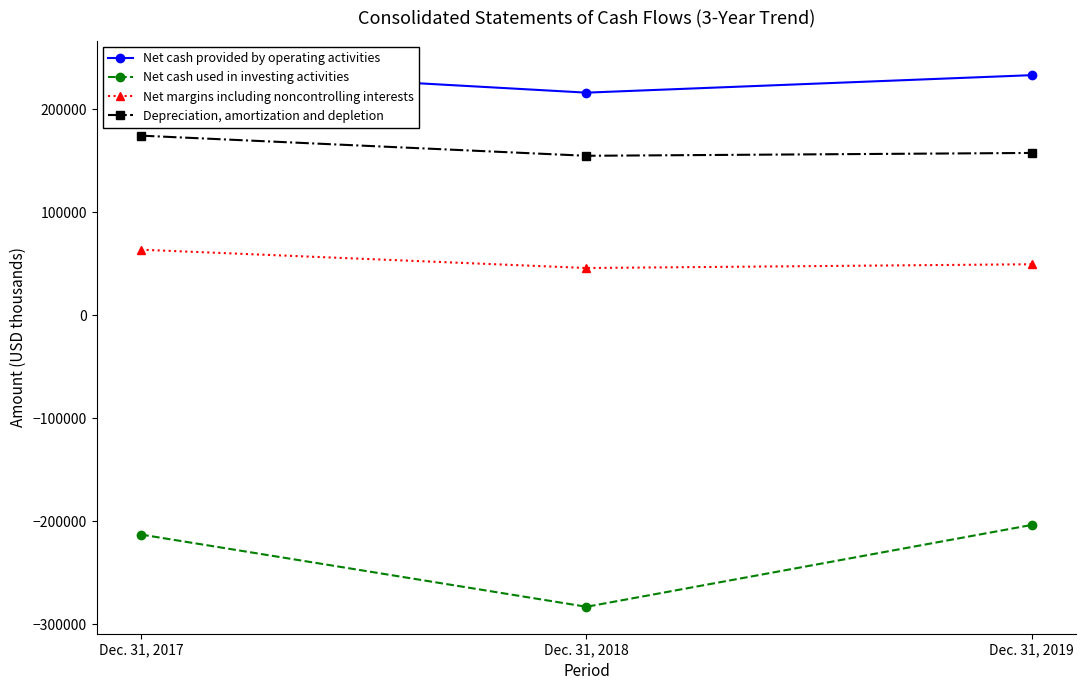

What is the difference between the maximum and minimum values in the Net cash used in investing activities series?

79475